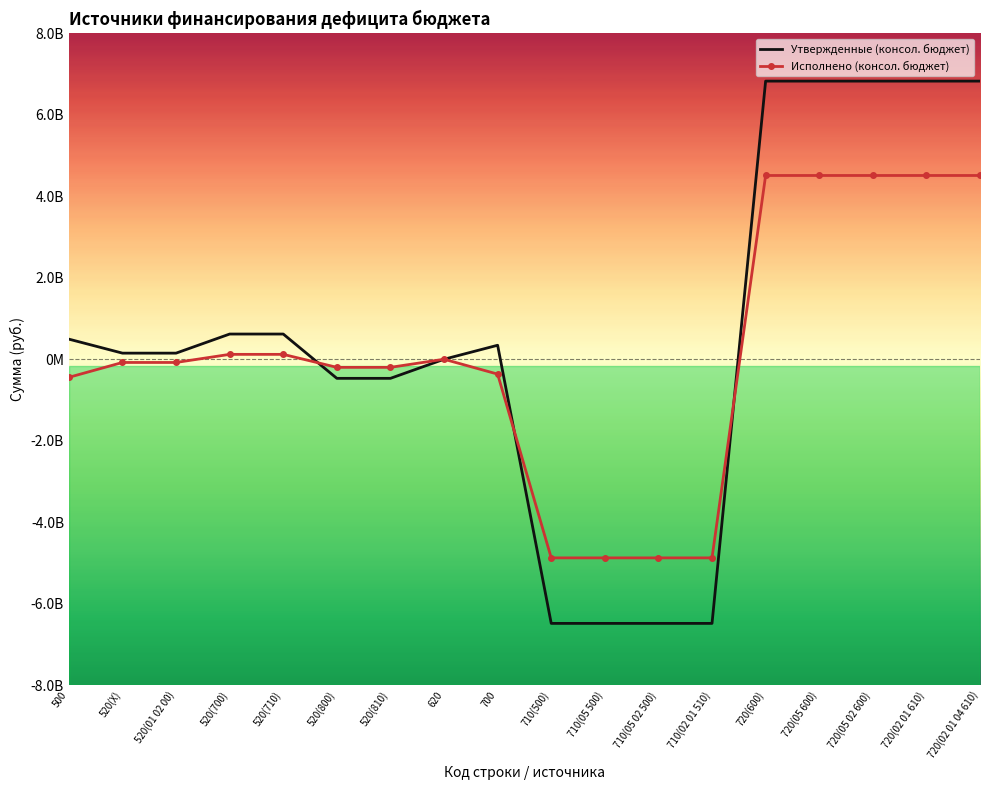

Count the number of categories in the chart.

18